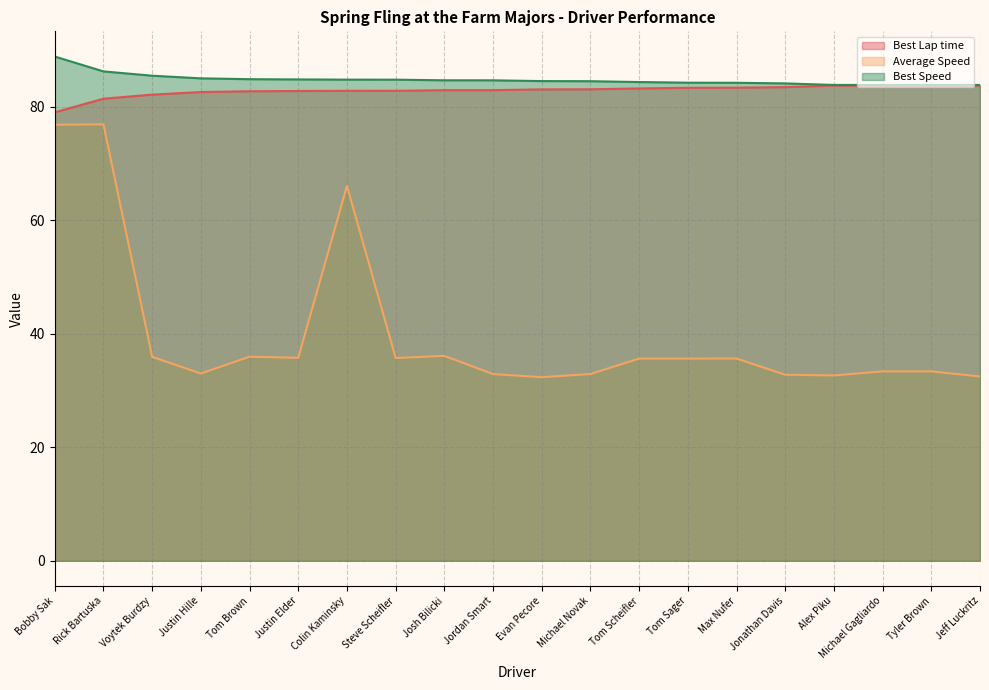

Which series has the largest range (max minus min)?

Average Speed